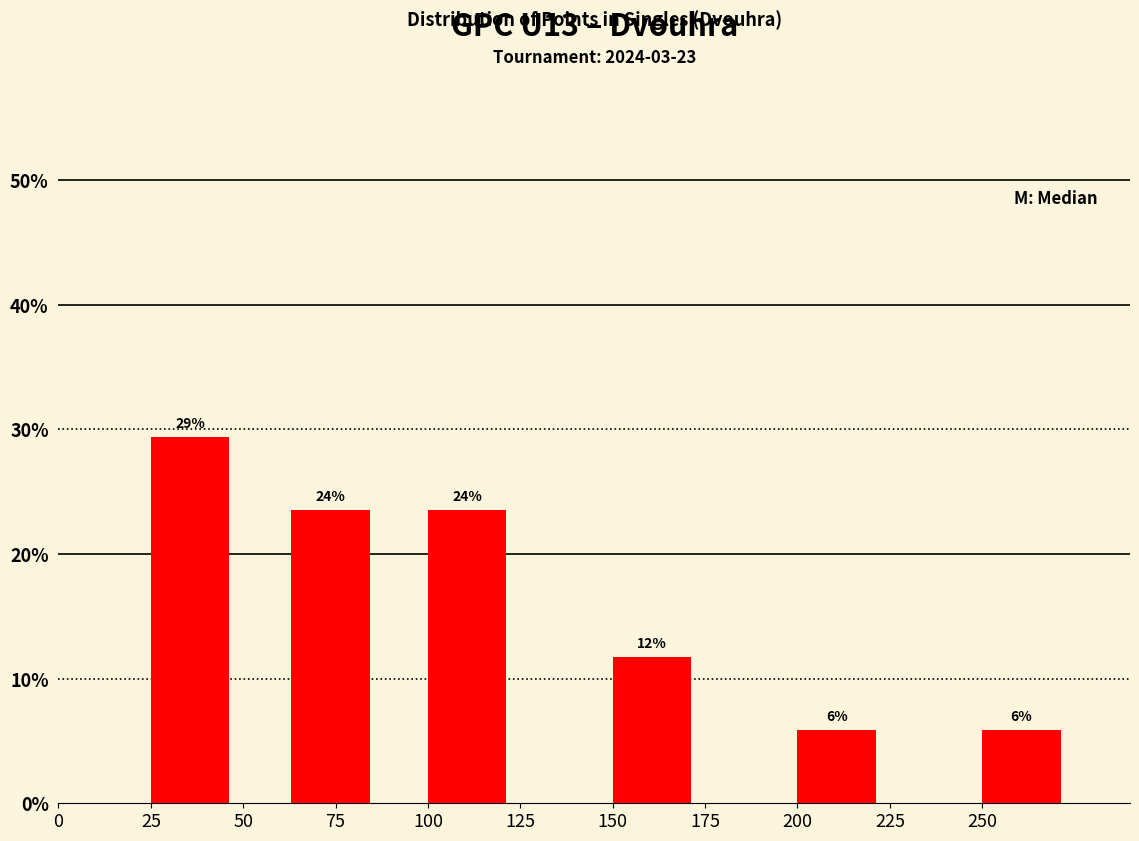

Read against the x-axis, roughly where is the centre of the tallest bar?

35